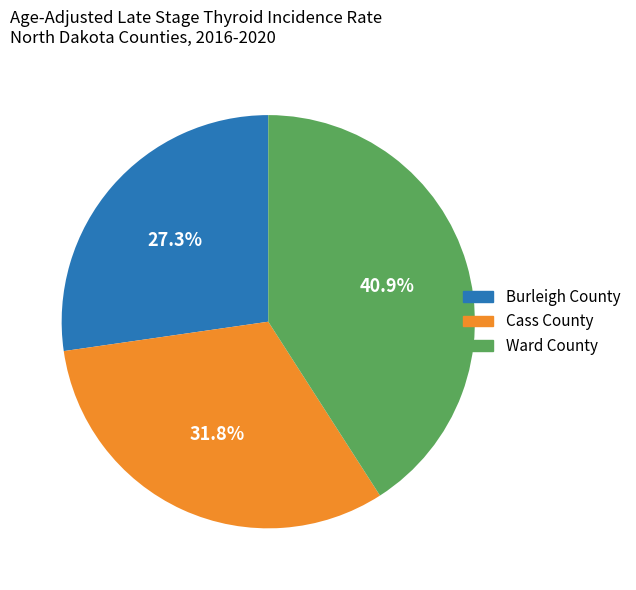

To the nearest percent, what is the difference between the largest and smallest slice percentages?

14%